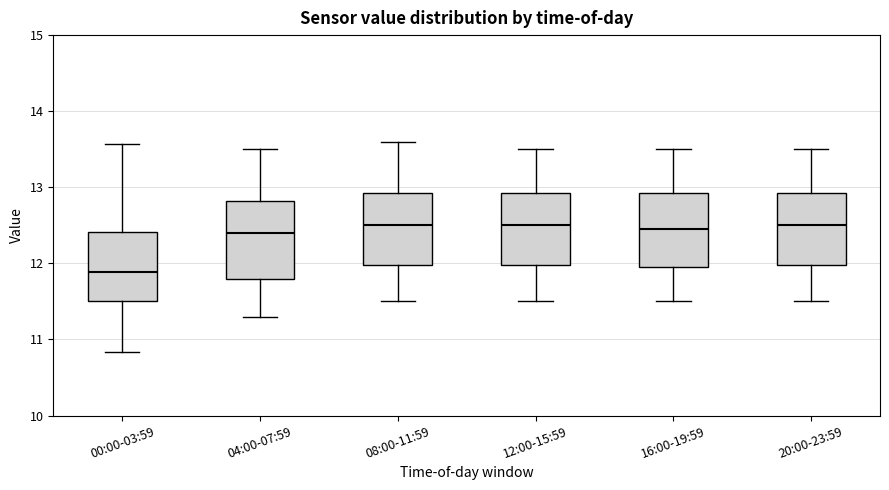

Where does the median line of the box for 04:00-07:59 sit on the y-axis? The values are not printed on the chart, so give them approximately, as read against the axis.

12.4